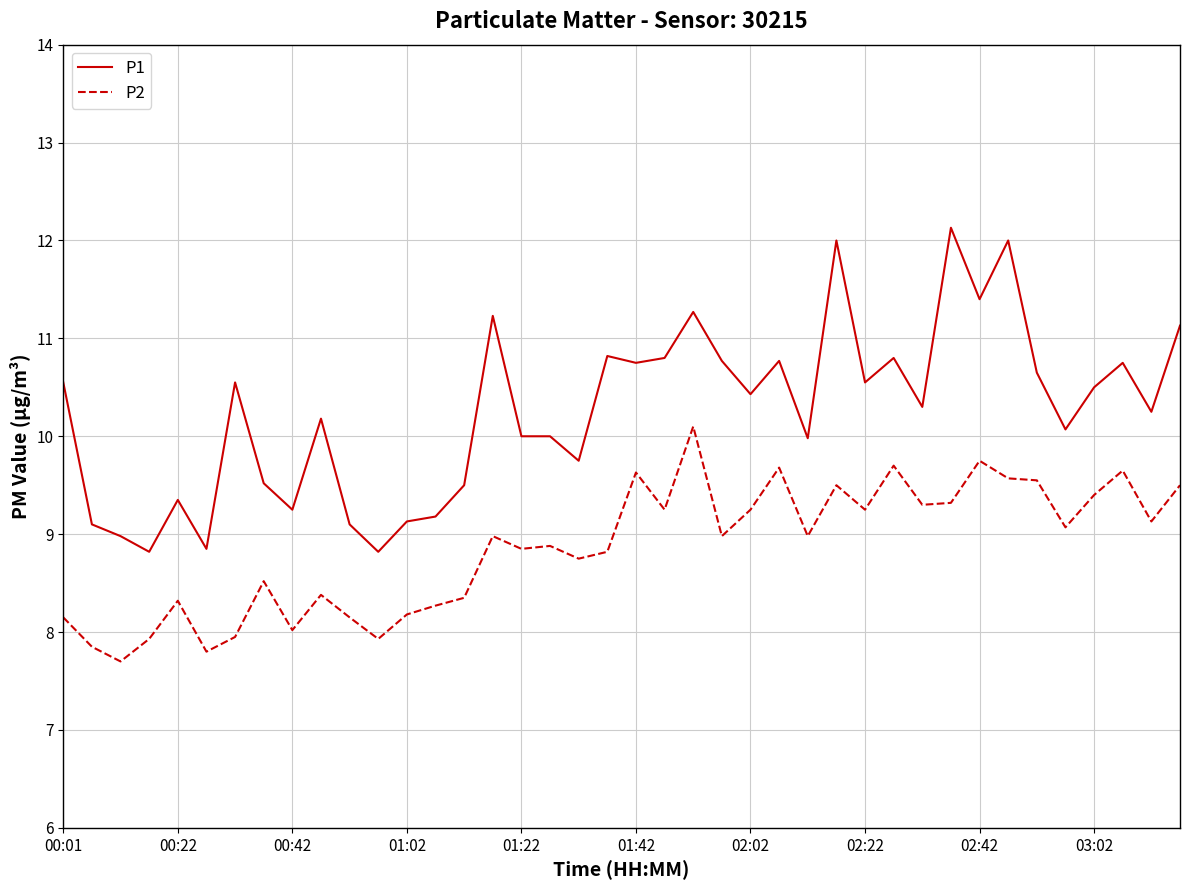

What is the minimum value shown in the chart?

7.7